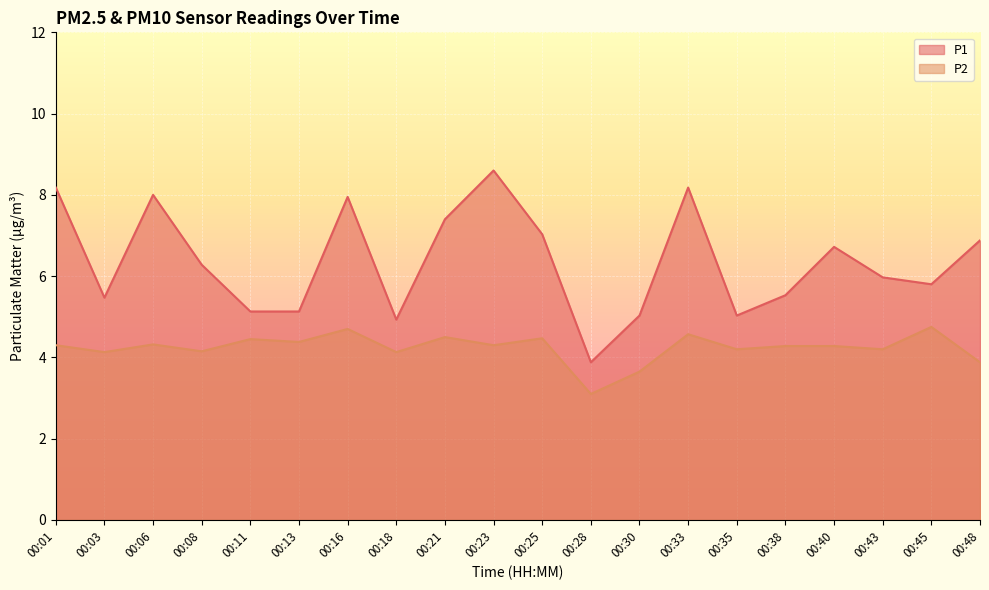

True or false: P1 and P2 intersect in this chart.

False